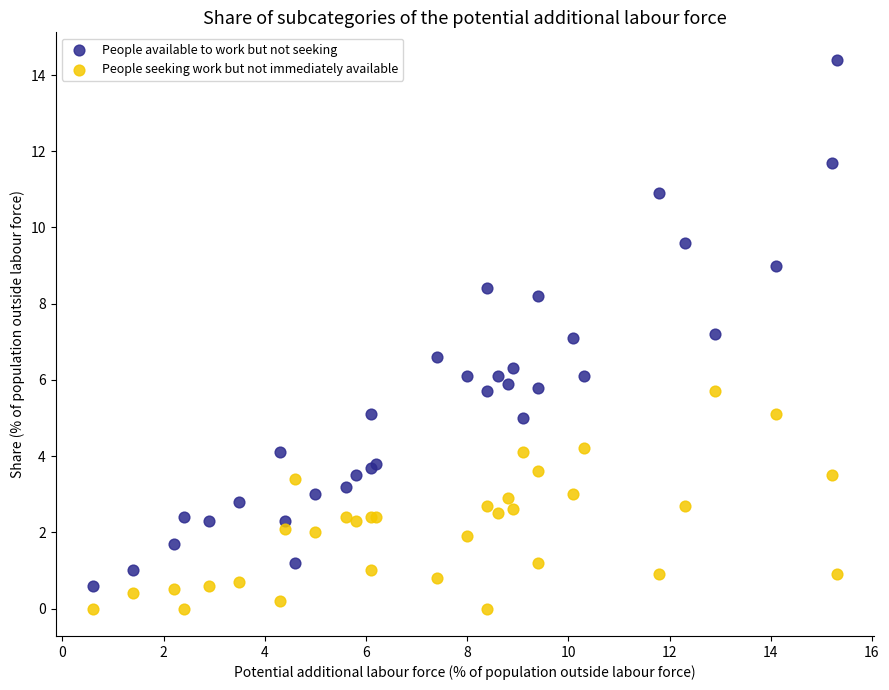

What are all the series names shown in the legend?

People available to work but not seeking, People seeking work but not immediately available